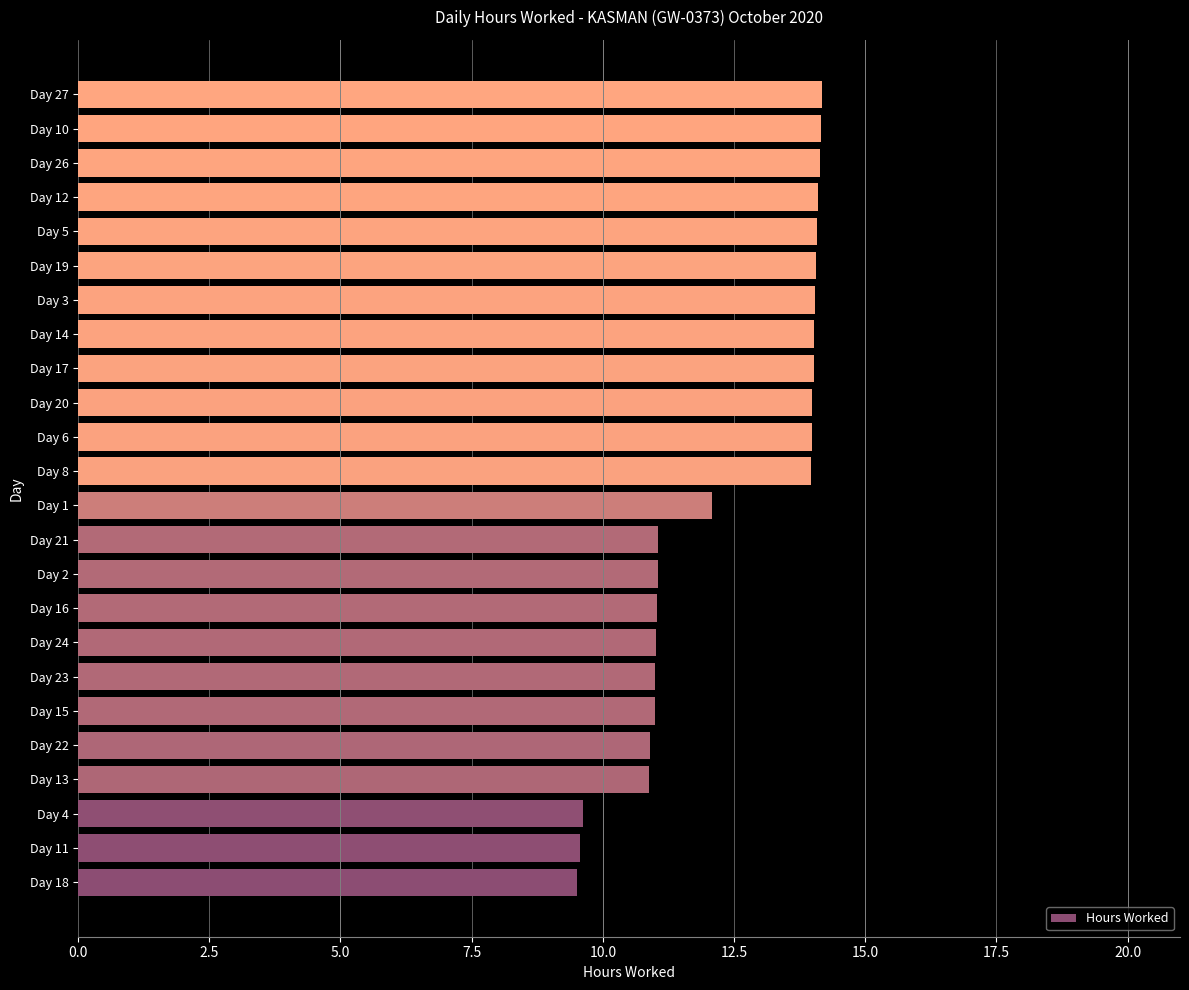

What is the minimum value shown in the chart?

9.5